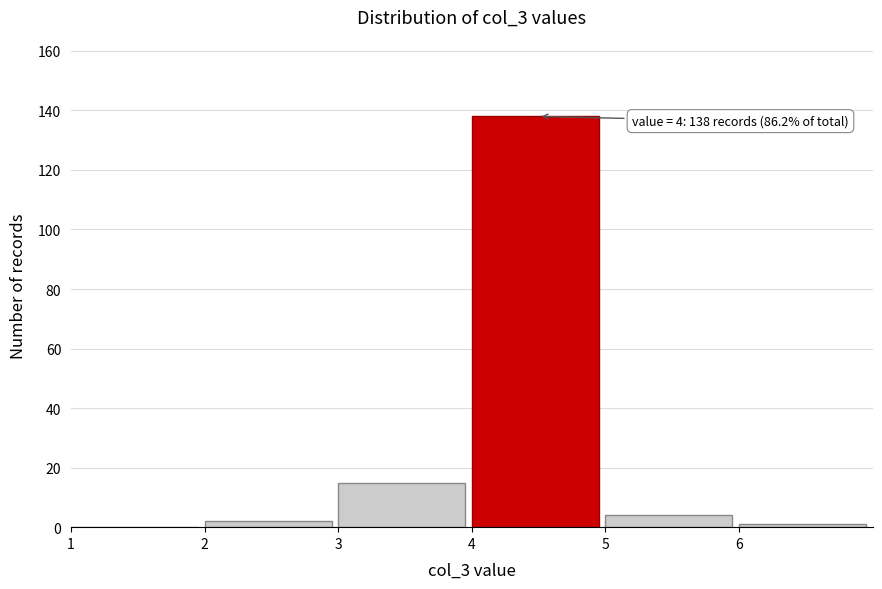

Which range on the x-axis has the tallest bar?

4 to 5